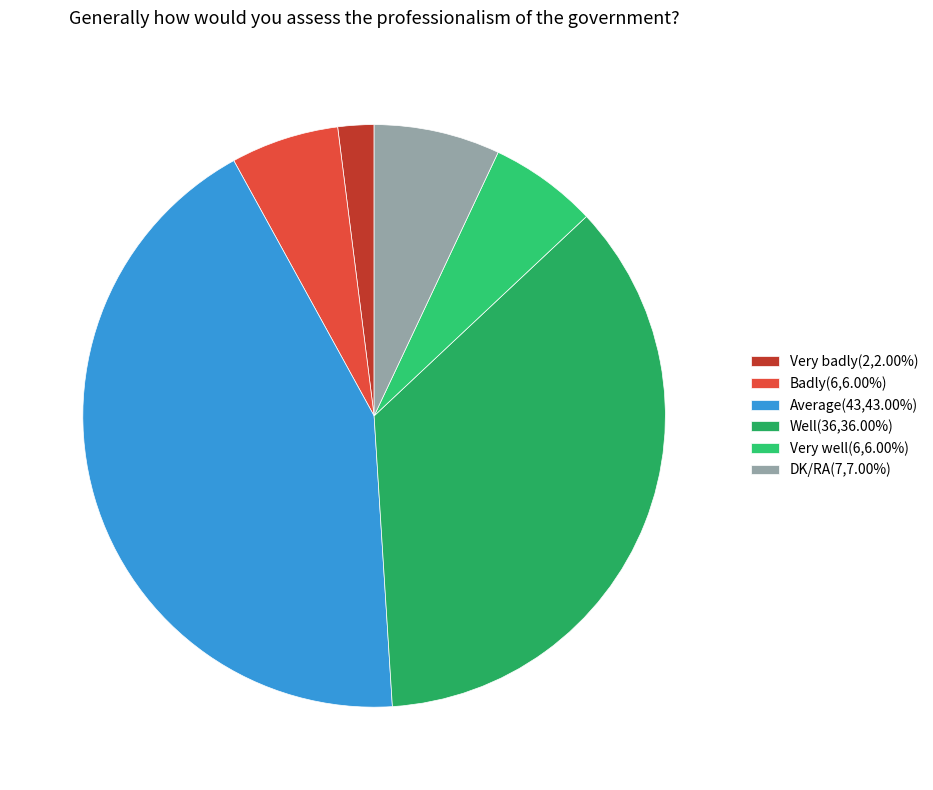

Is Badly the majority of the pie?

No